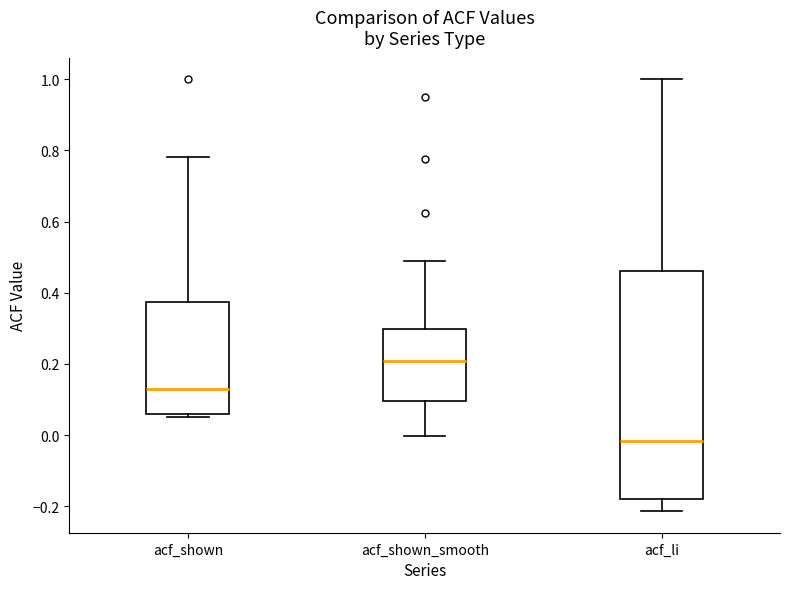

Comparing the boxes themselves (not the whiskers), which one is the tallest?

acf_li